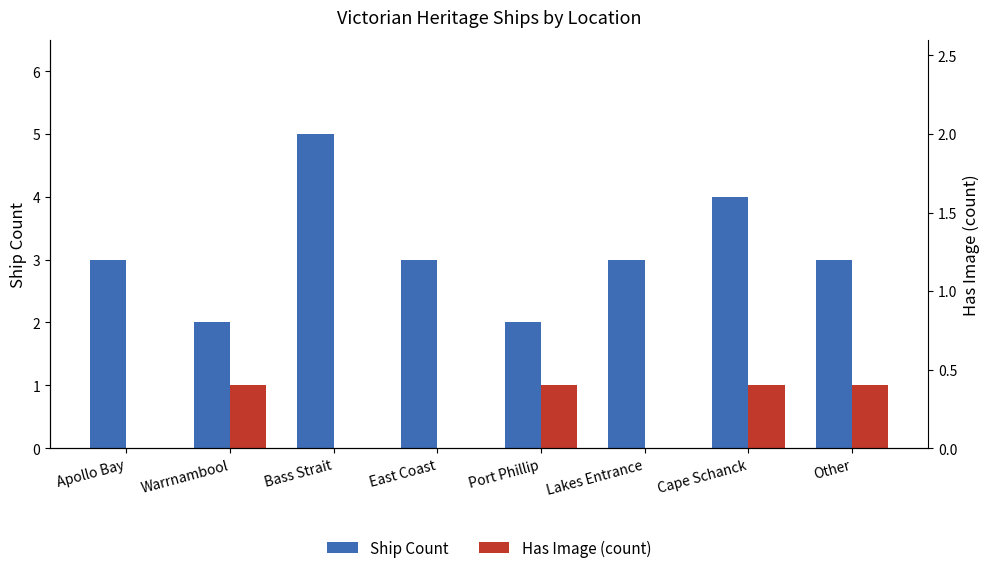

How many values in the Has Image (count) series are below 1?

4